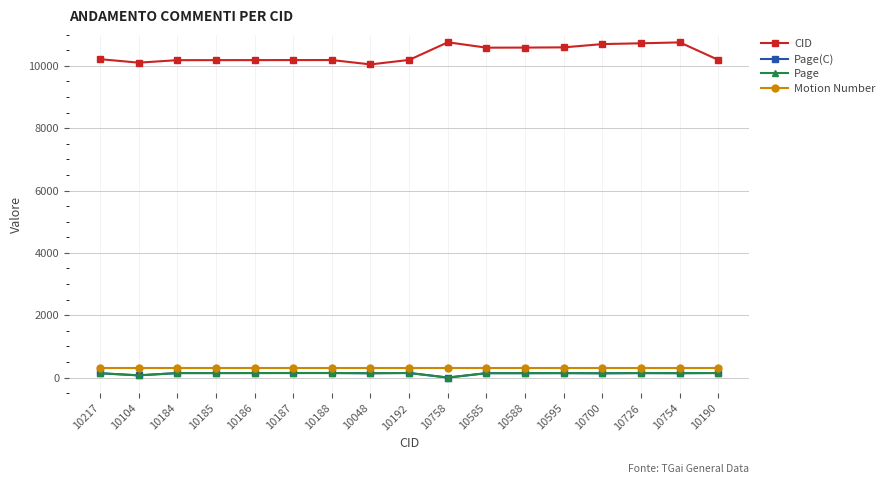

Does the chart have visible grid lines?

Yes